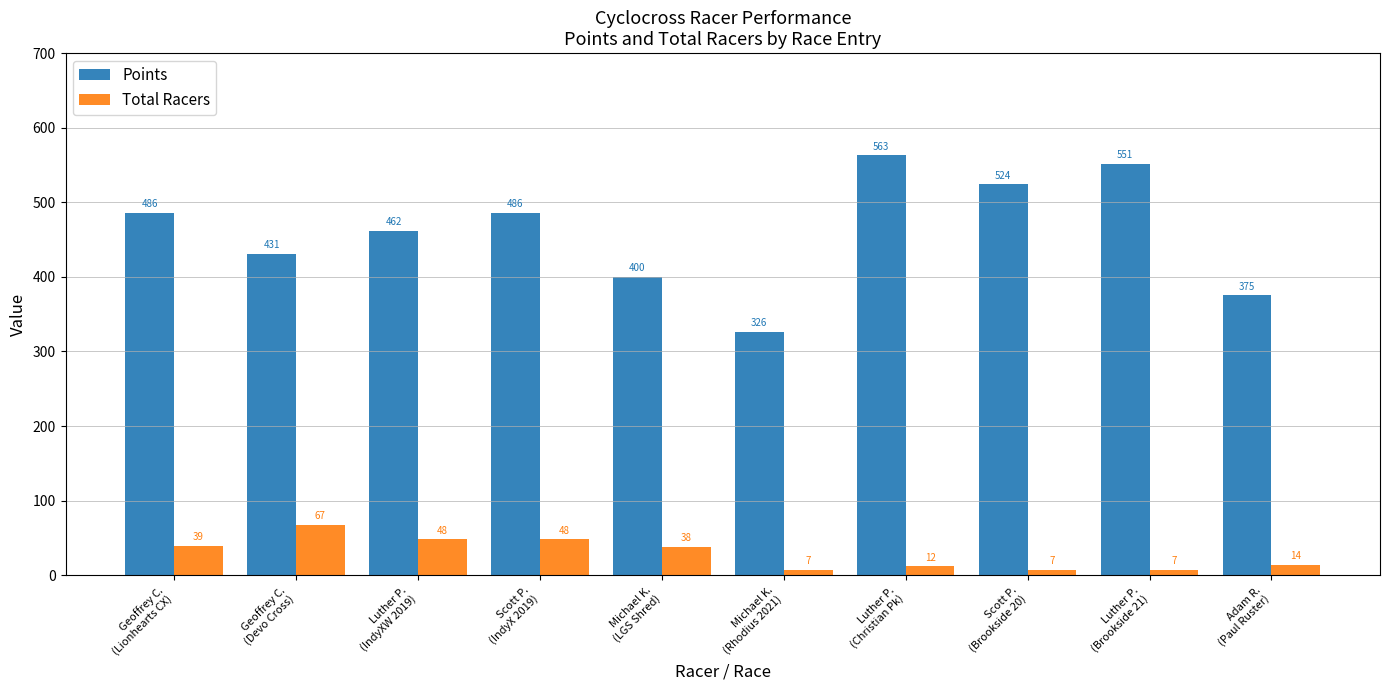

What is the label of the 4th bar from the left?

Scott P.
(IndyX 2019)